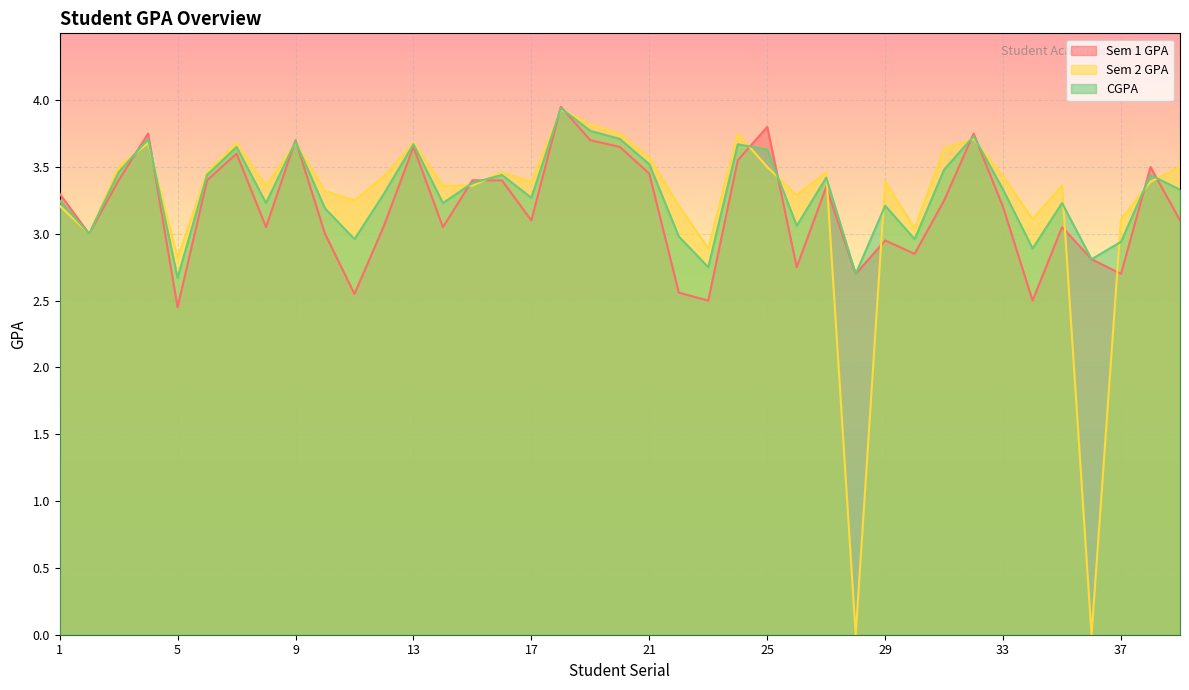

What is the difference between the second highest and second lowest values in the Sem 1 GPA series?

1.3